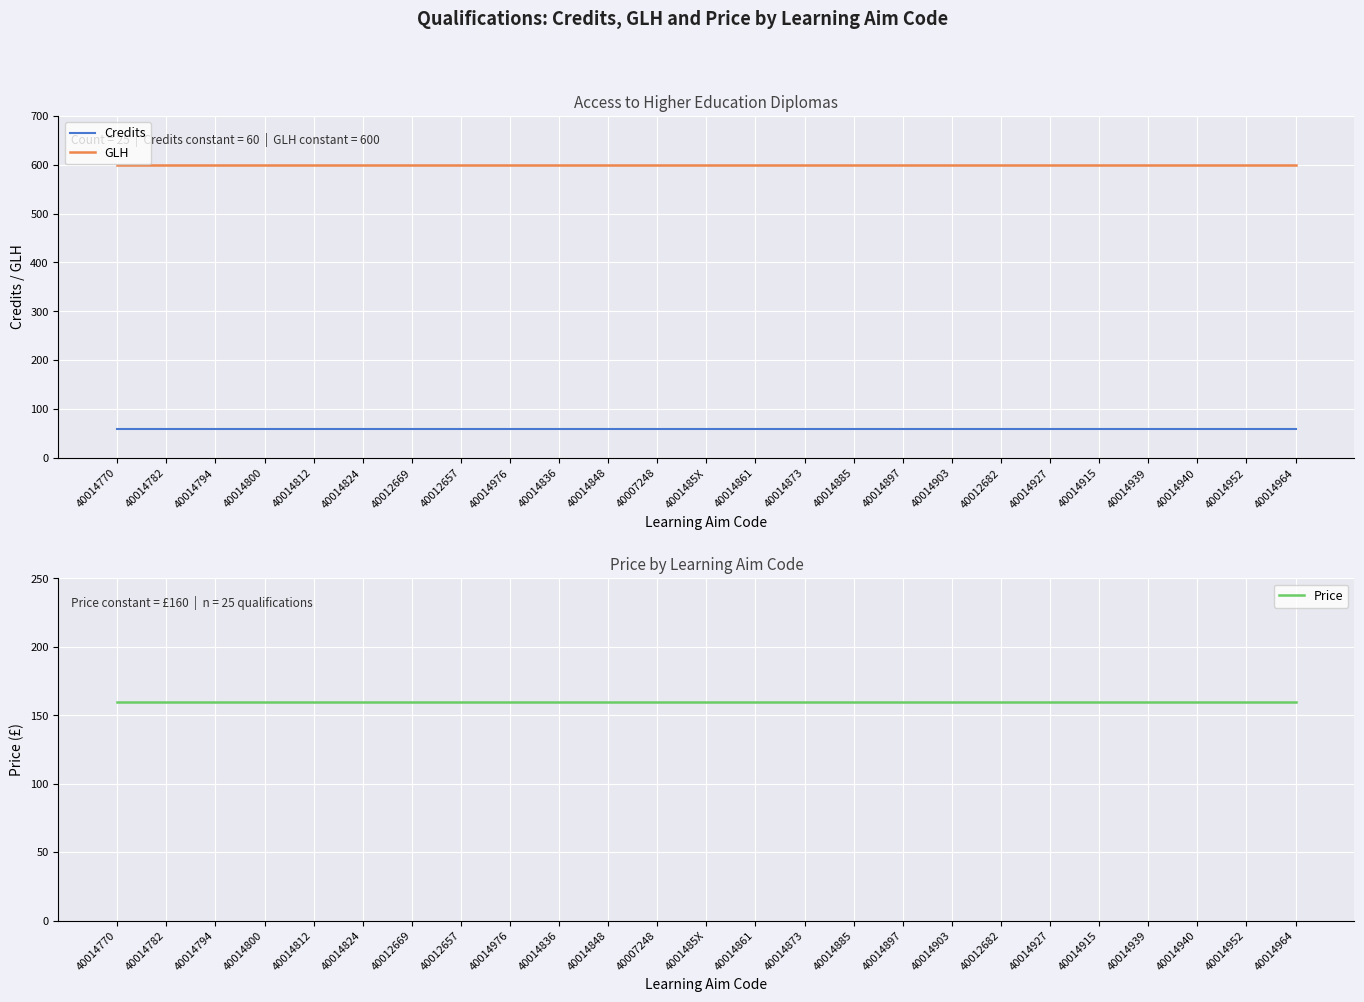

What is the label of the 7th point from the left?

40012669